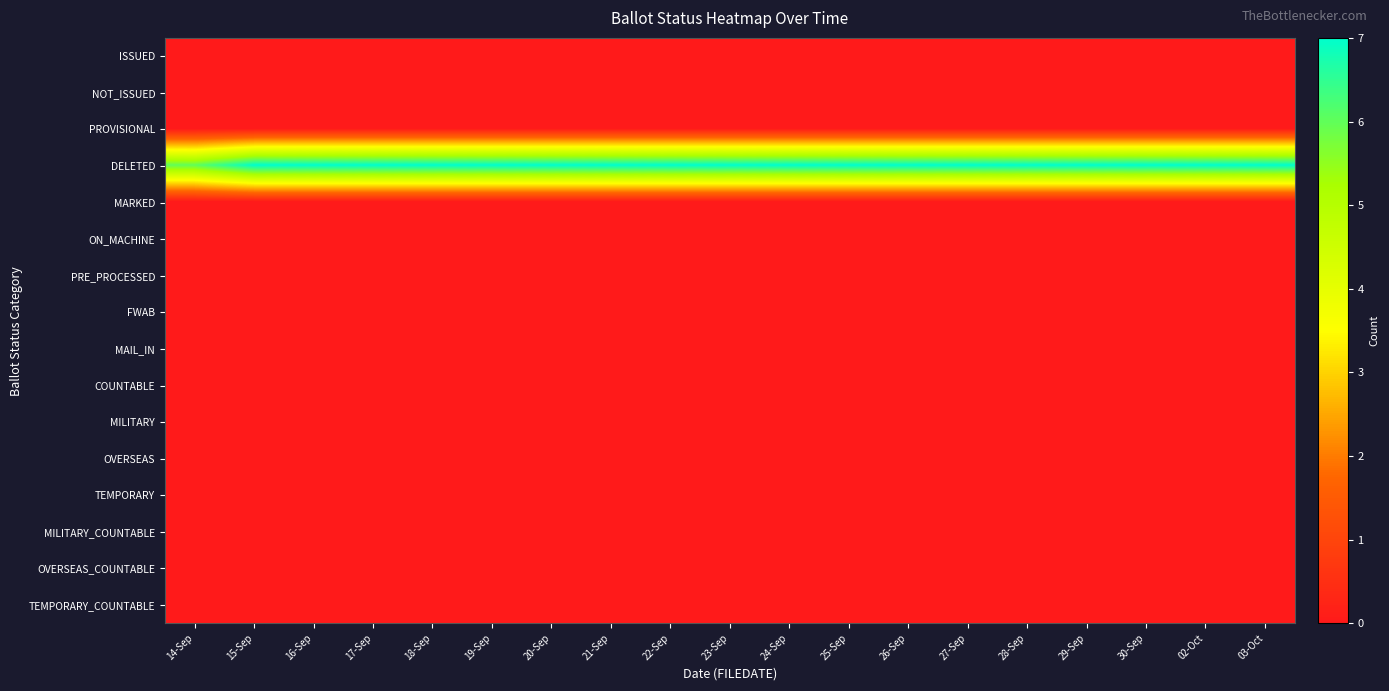

What is the total value across all series at 25-Sep?

7